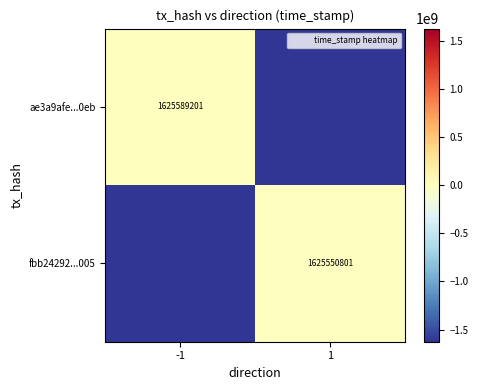

Is it true that fbb24292...005 equals 1625550801 at 1?

True